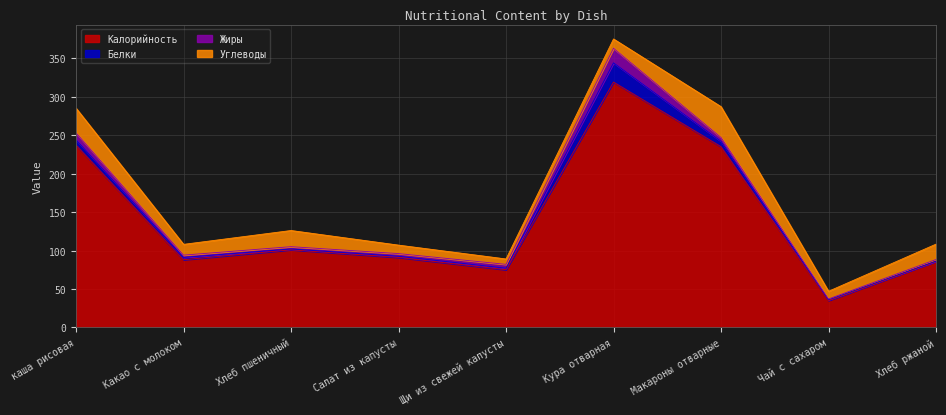

Does the chart display data point markers on the line(s)?

No